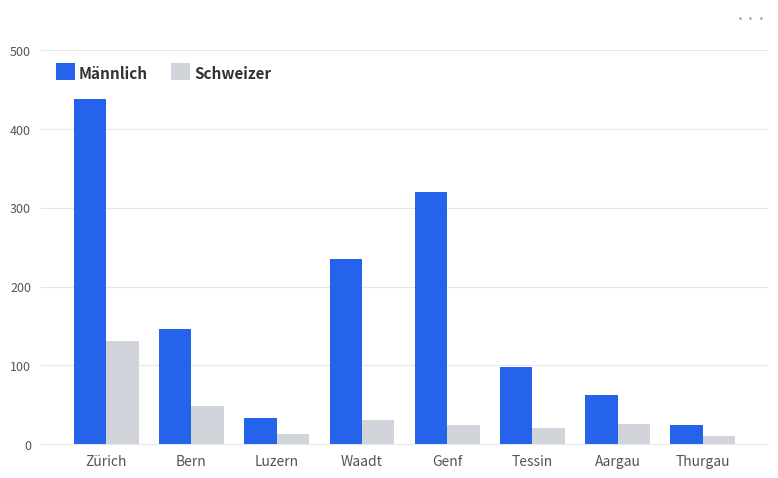

List the series in order of their overall mean, highest first.

Männlich, Schweizer